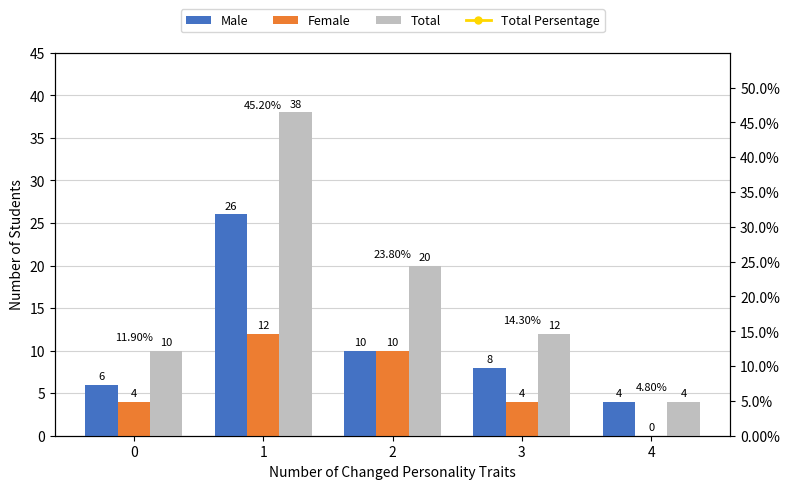

List the labels in order of Total value, largest first.

1, 2, 3, 0, 4